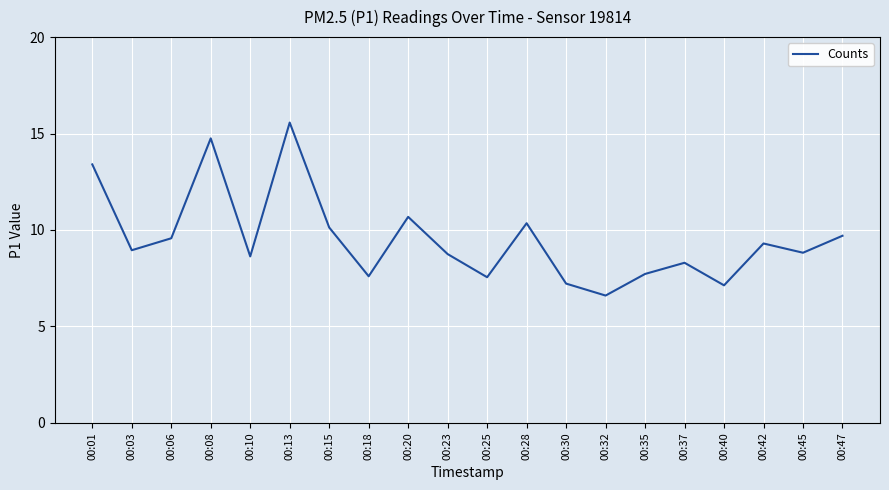

At which category does the chart reach its peak across all series?

00:13